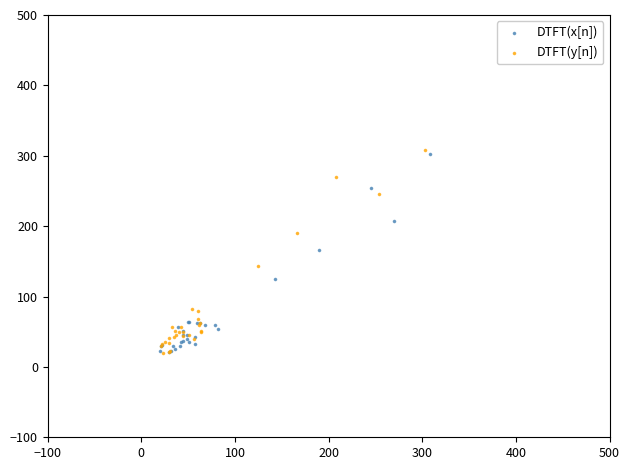

Which series reaches the maximum Y coordinate?

DTFT(y[n])